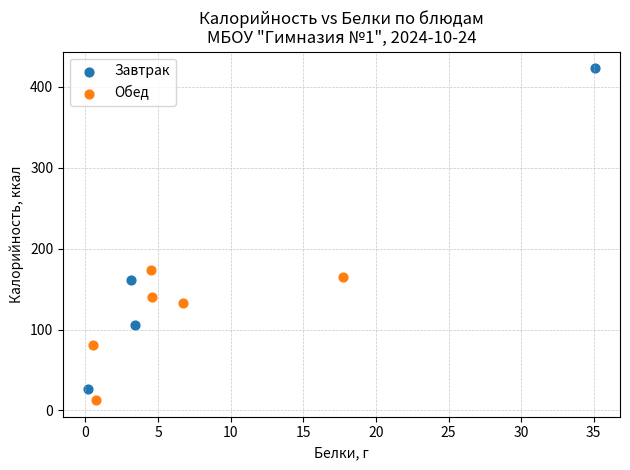

Which series reaches the maximum Y coordinate?

Завтрак